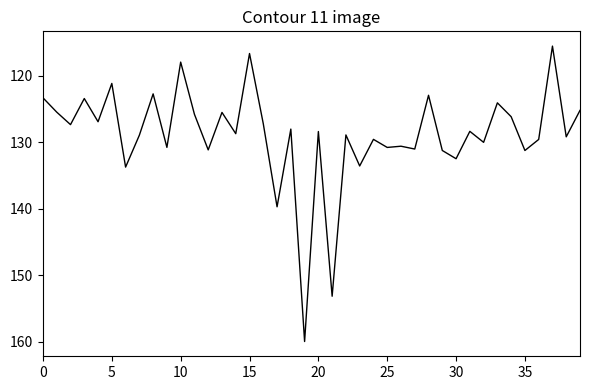

What is the difference between the maximum and minimum values?

44.5